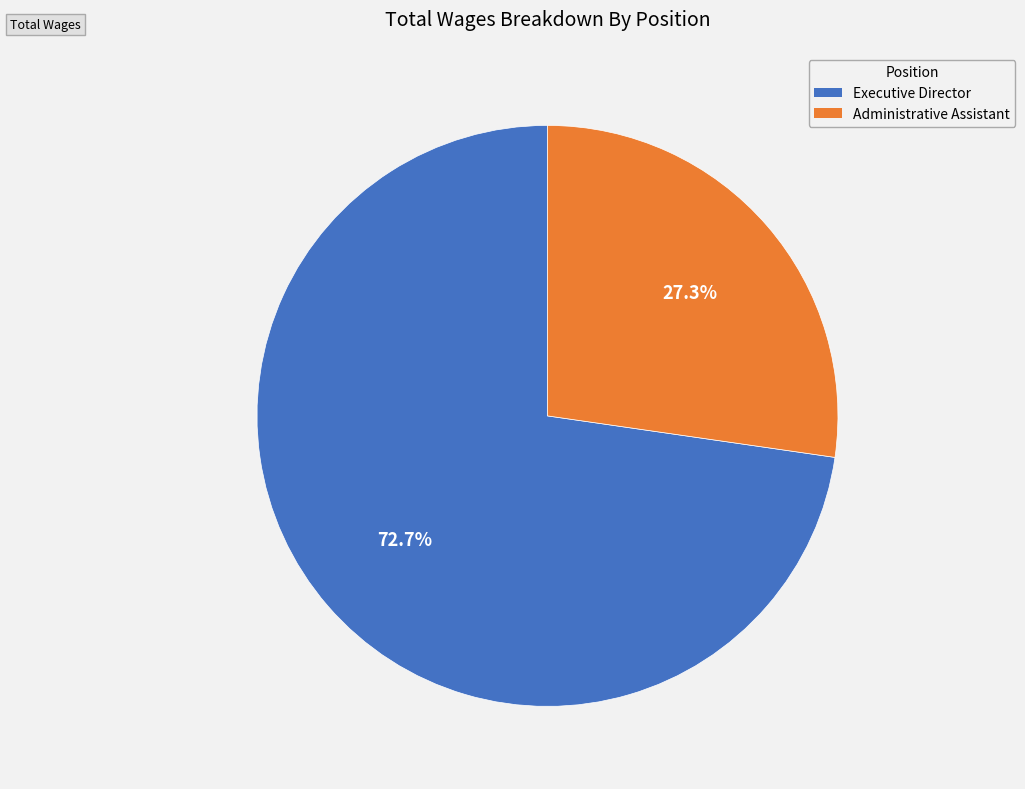

What is the smallest slice in the pie chart?

Administrative Assistant